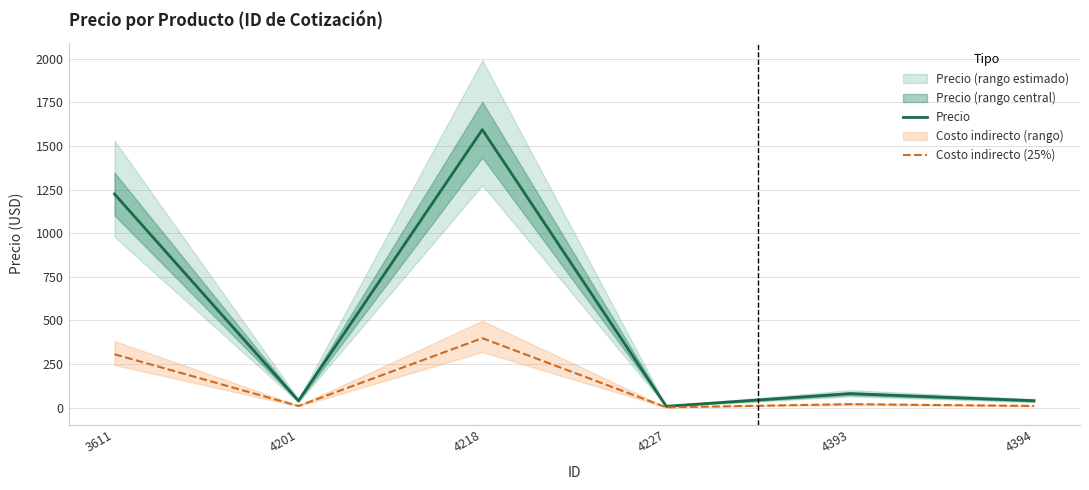

Rank the series by their average value, from lowest to highest.

Costo indirecto (25%), Precio